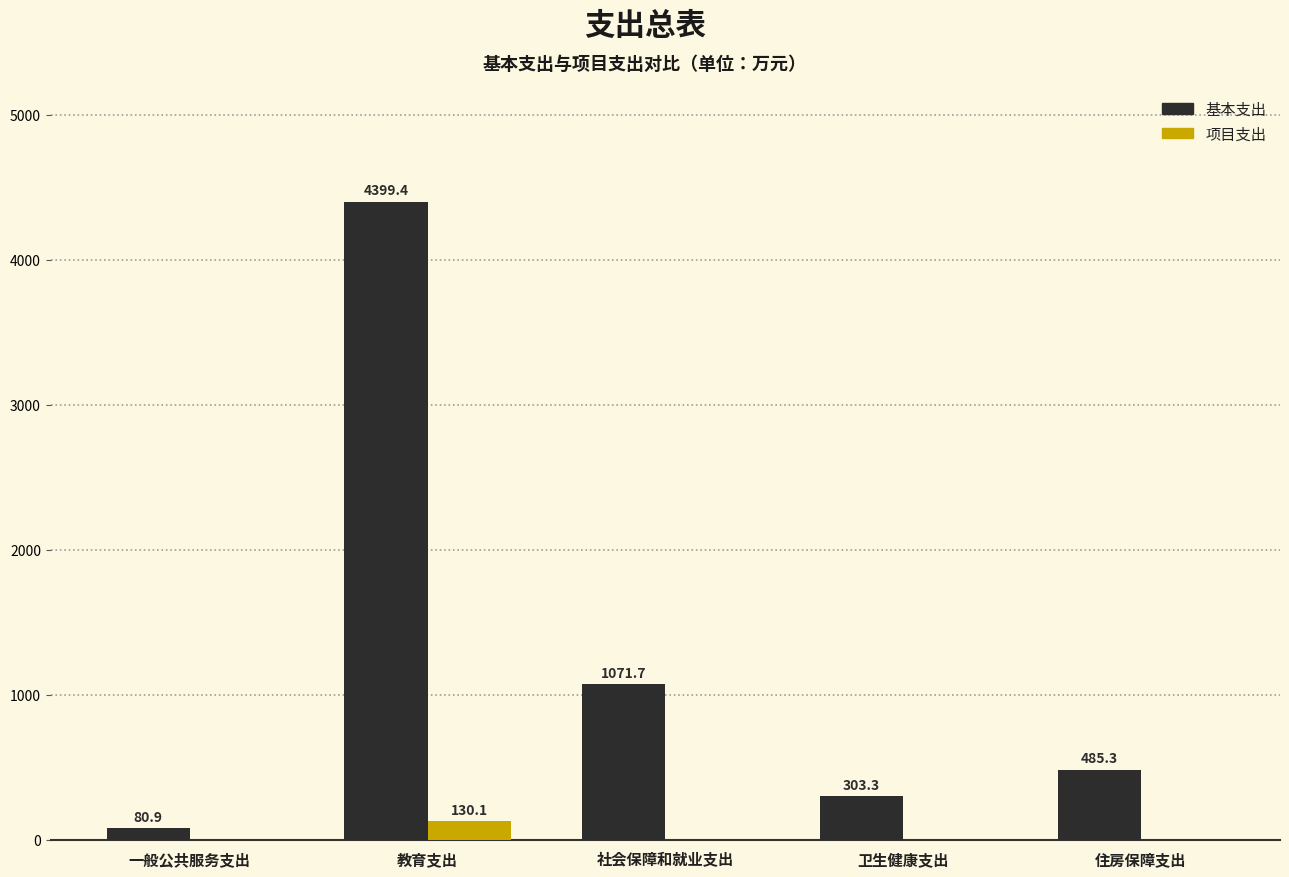

What is the sum of all 基本支出 values?

6340.6